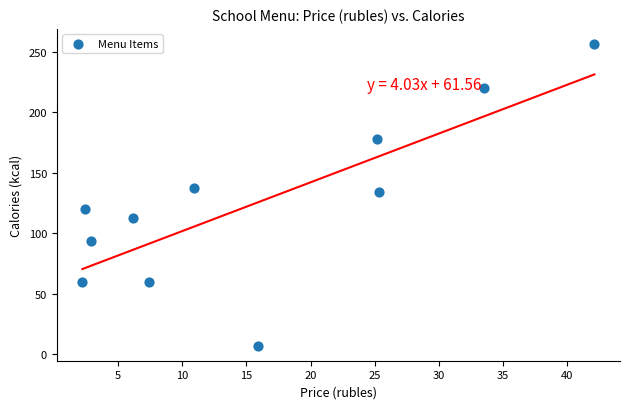

What is the range of Y values (max minus min)?

249.4